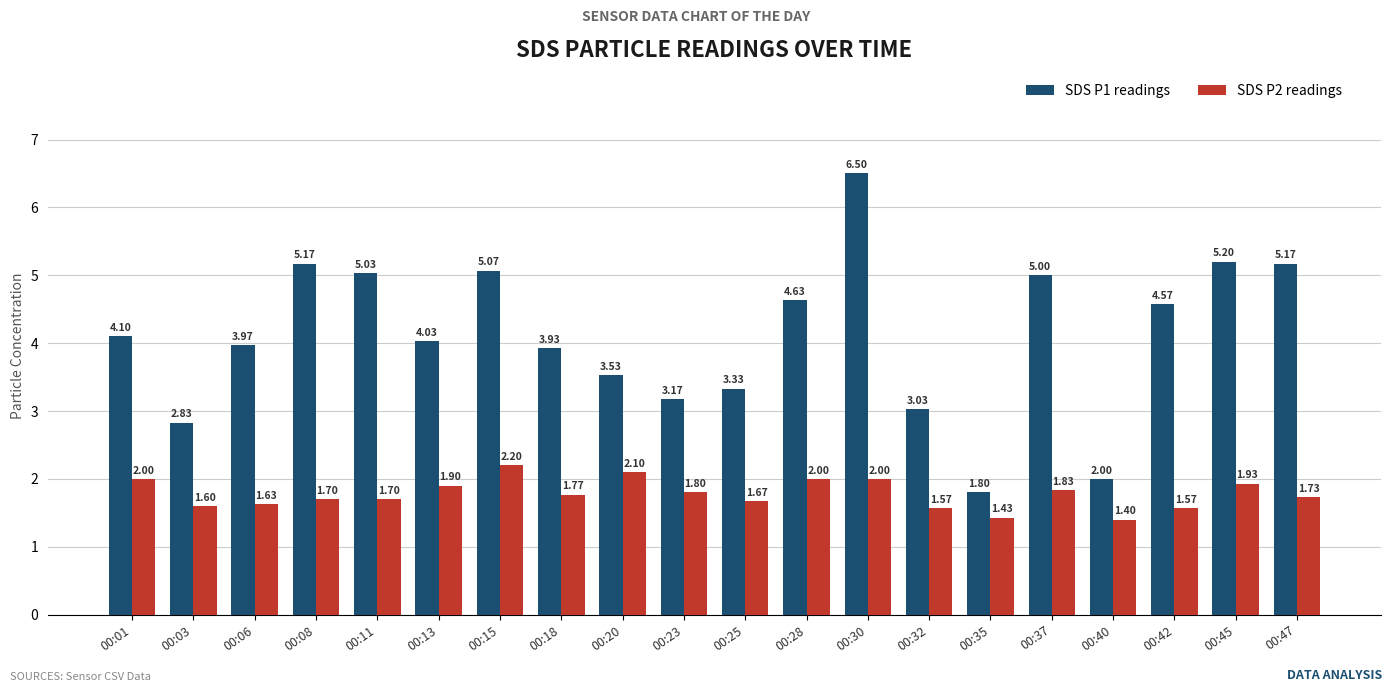

Which category has the highest value in the SDS P1 readings series?

00:30